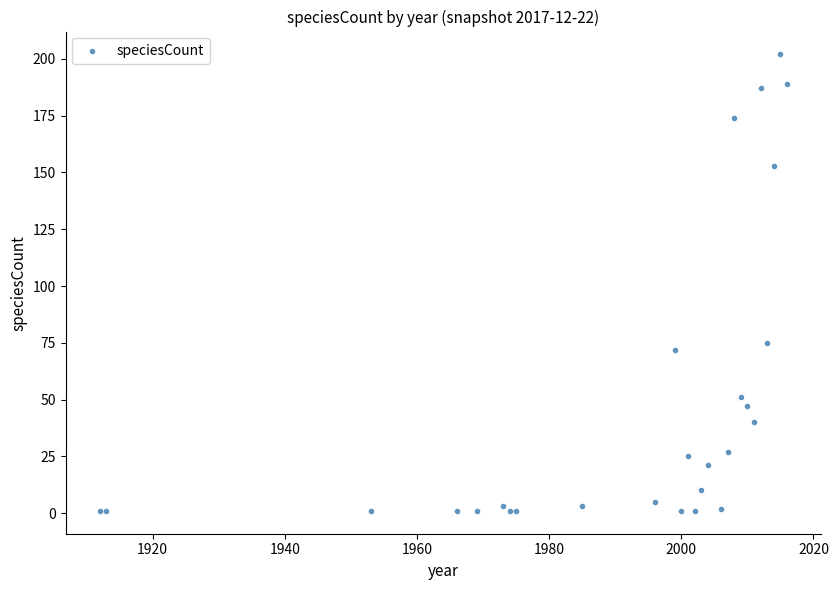

What Y value in the scatter plot is closest to 101?

75